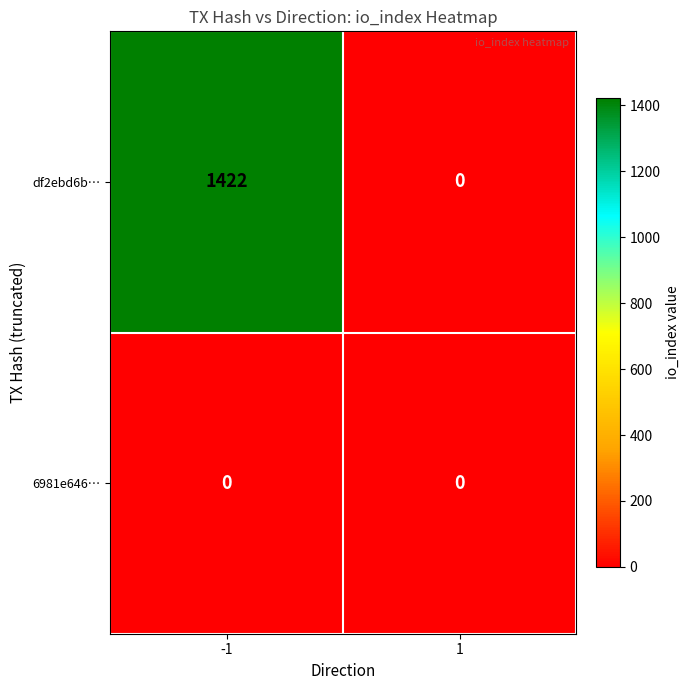

Reading right to left, what are all the values shown in this chart?

df2ebd6b…: 1=0	-1=1422
6981e646…: 1=0	-1=0